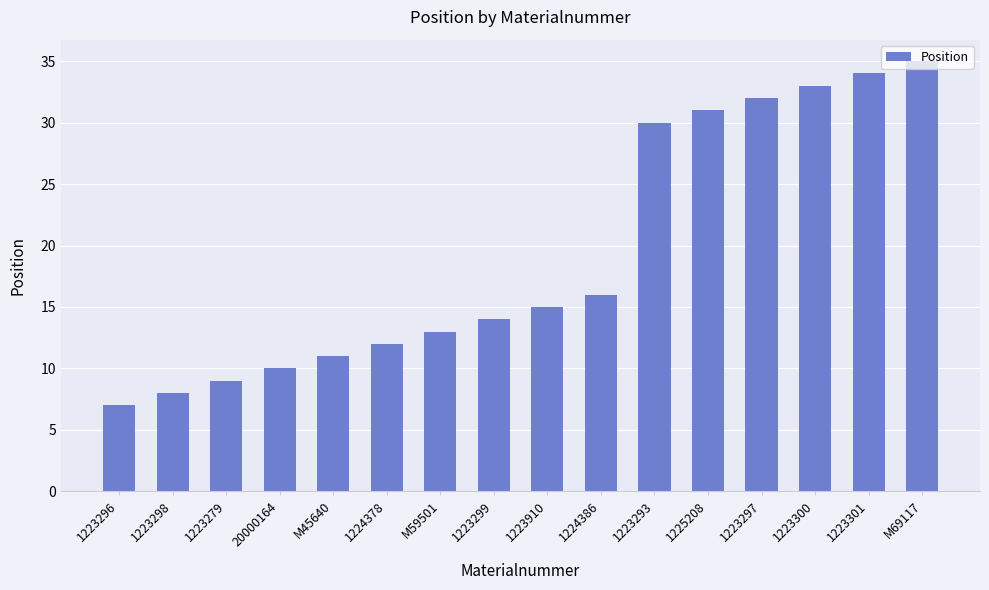

Are the bars horizontal?

No